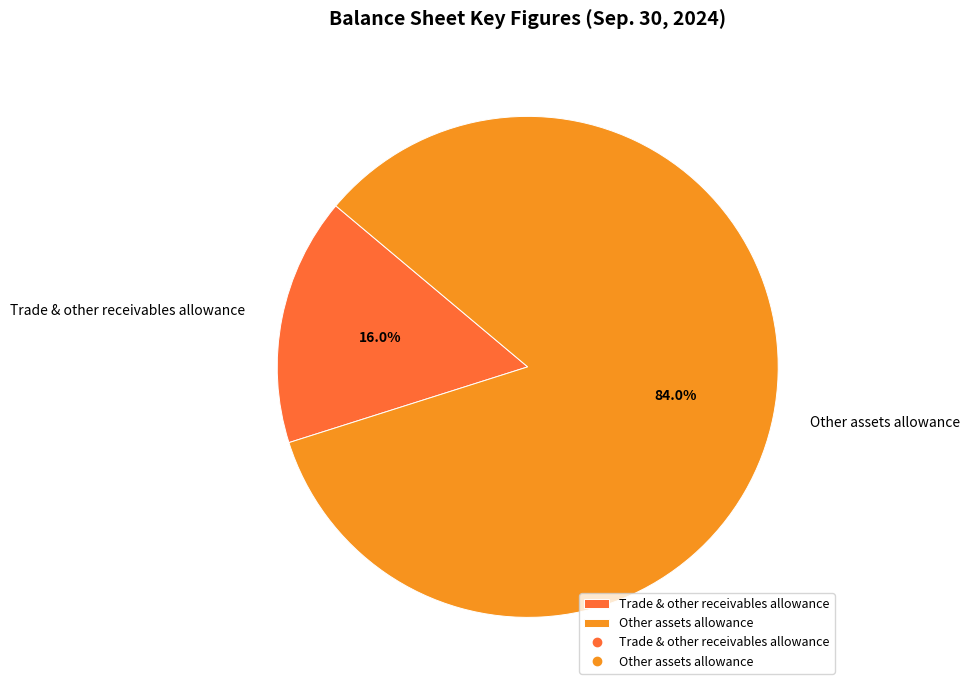

Does Trade & other receivables allowance account for over 50% of the chart?

No